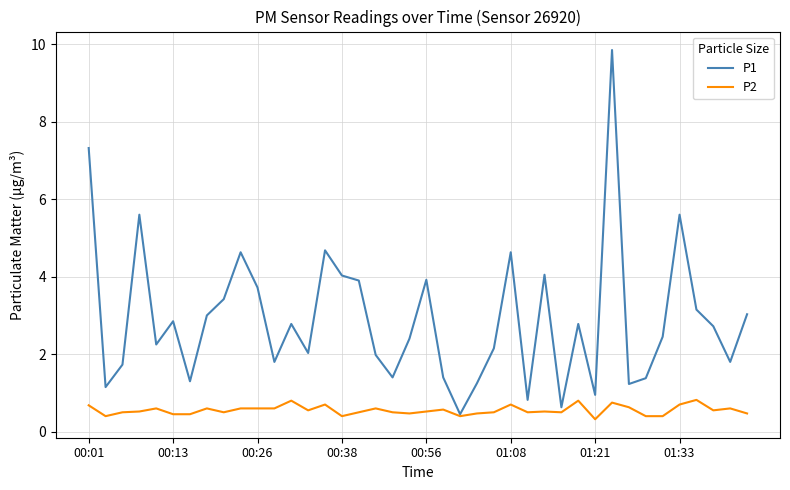

List the series in order of their peak value, highest first.

P1, P2